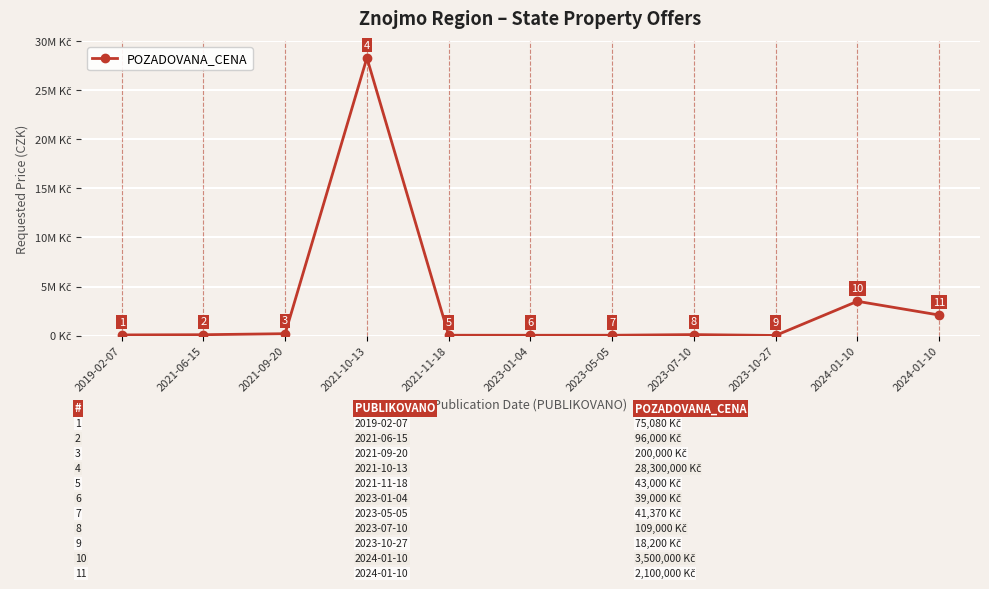

What is the difference between the values at 2023-01-04 and 2024-01-10?

2061000